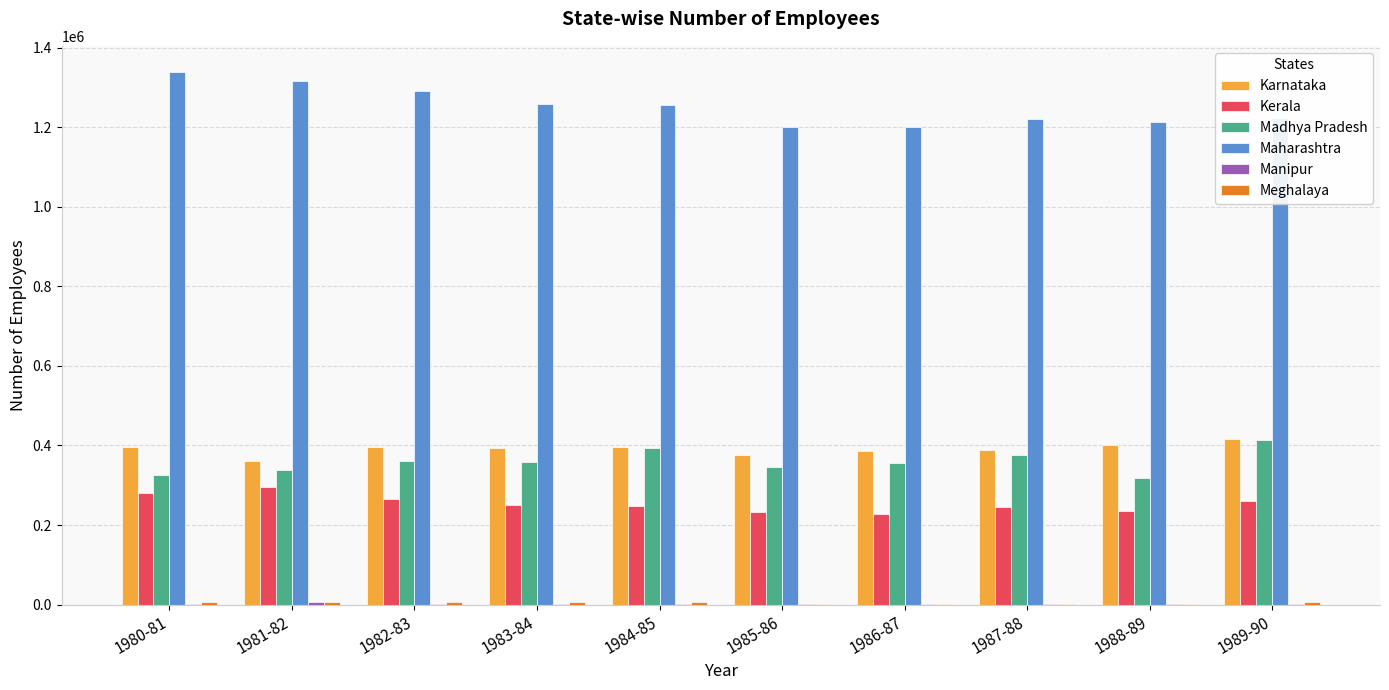

What is the average value of the Karnataka series?

391010